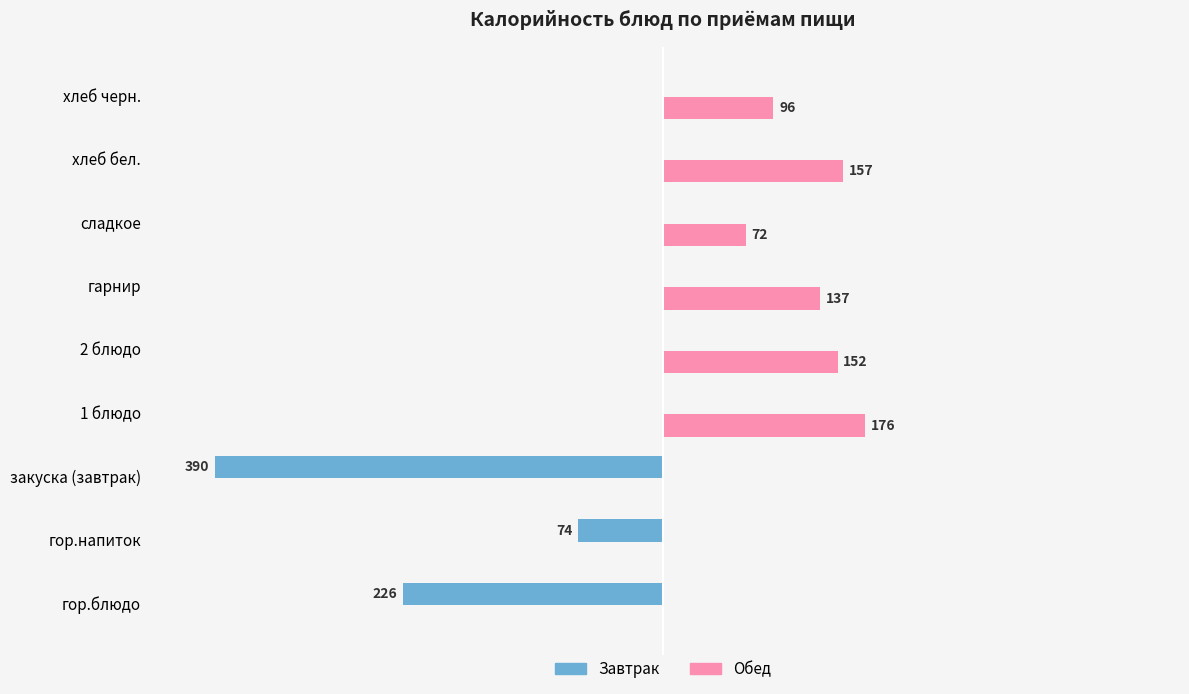

Where is Обед nearest to the value 88?

хлеб черн.